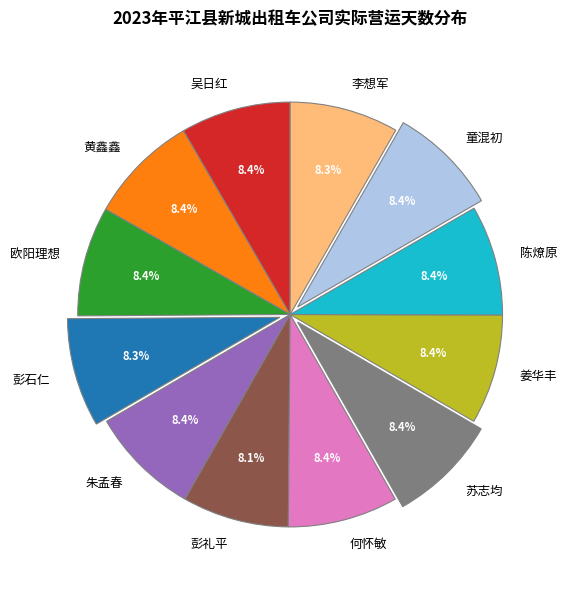

What is the ratio of the value at 苏志均 to the value at 黄鑫鑫?

1.0